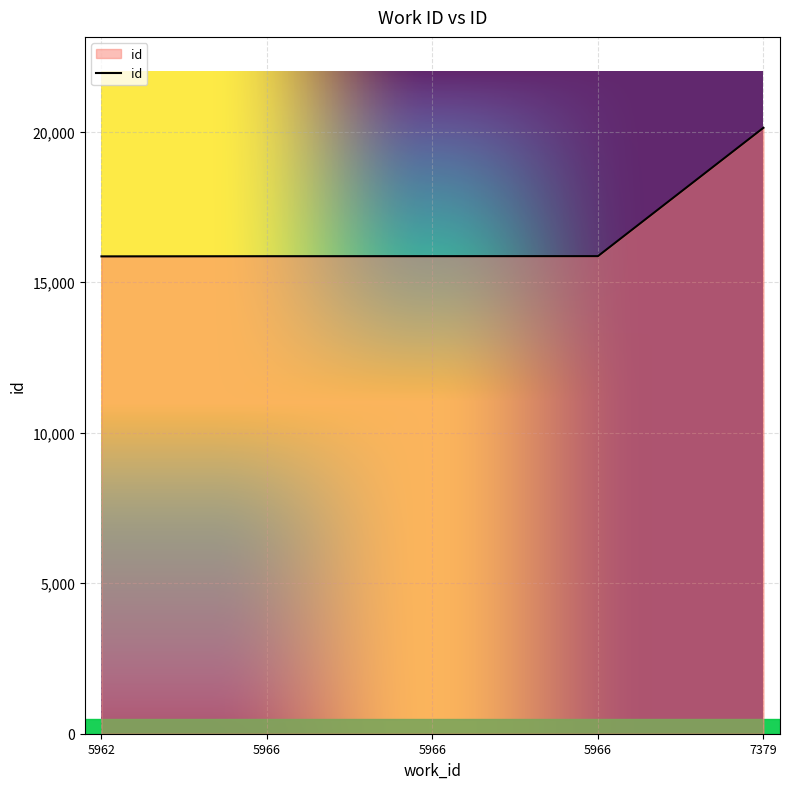

True or false: the data shows 7253 at 5966.

False